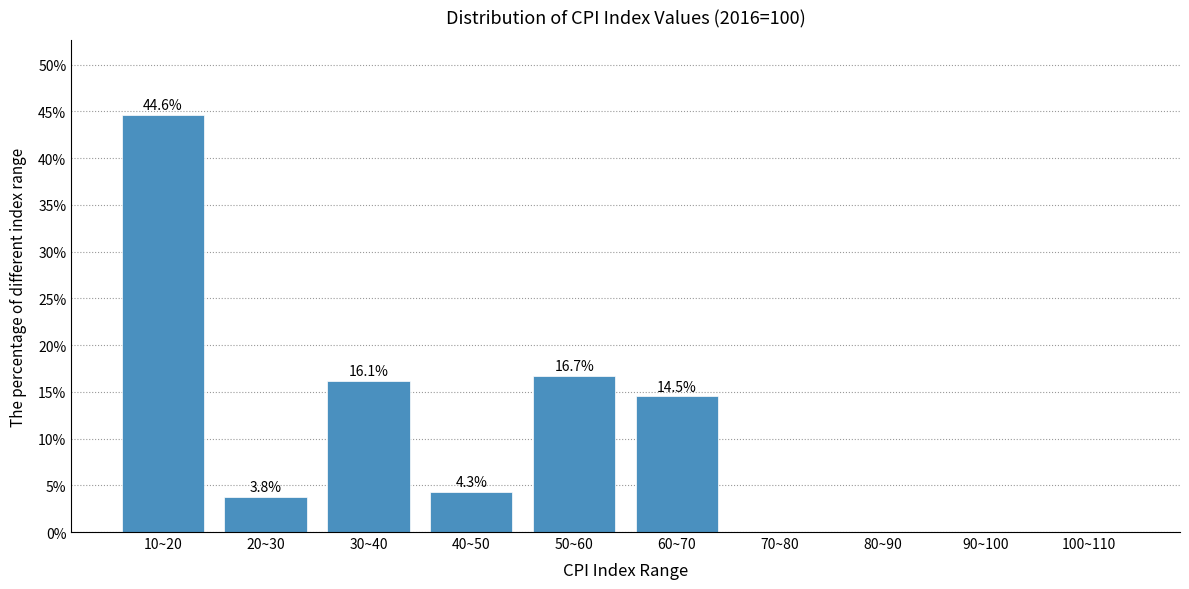

Reading left to right, transcribe all the data shown in this chart.

10~20=44.6	20~30=3.8	30~40=16.1	40~50=4.3	50~60=16.7	60~70=14.5	70~80=0.0	80~90=0.0	90~100=0.0	100~110=0.0